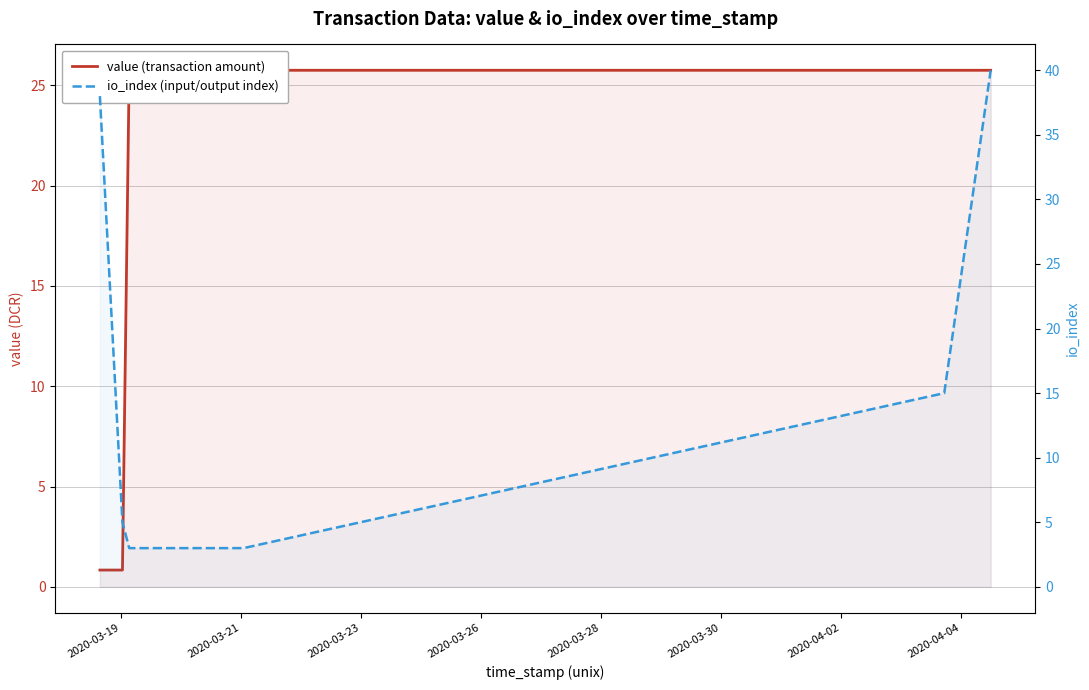

Rank the series at 2020-03-26 from lowest to highest value.

io_index (input/output index), value (transaction amount)